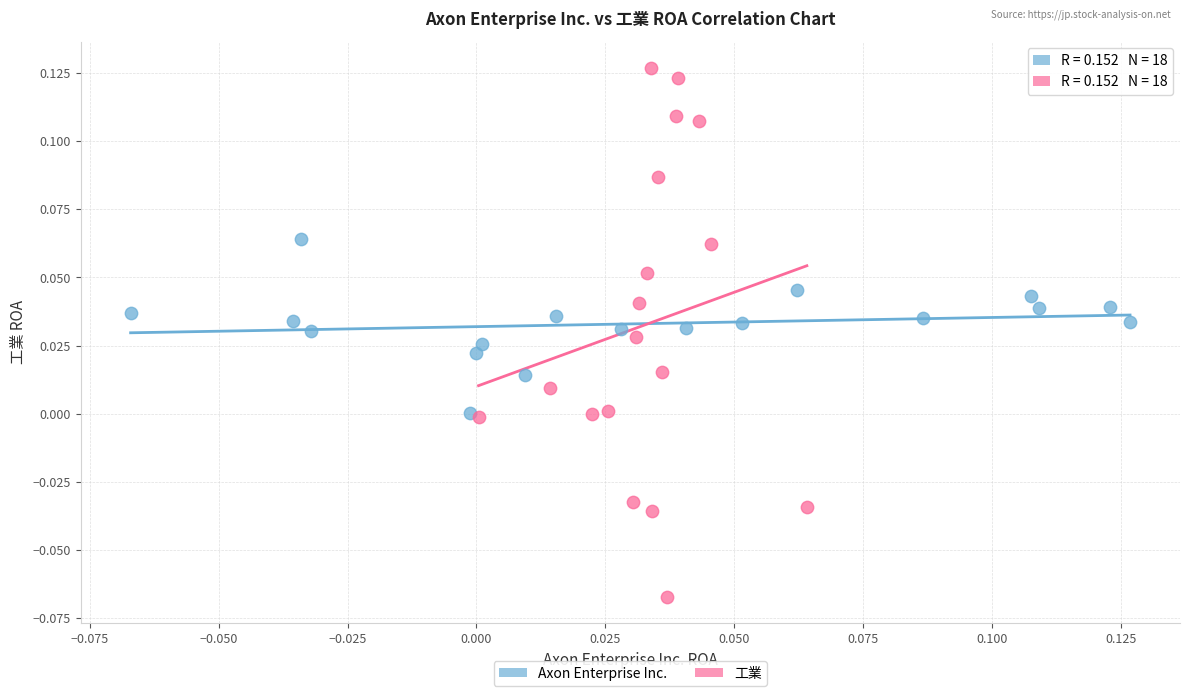

Which series reaches the maximum Y coordinate?

工業